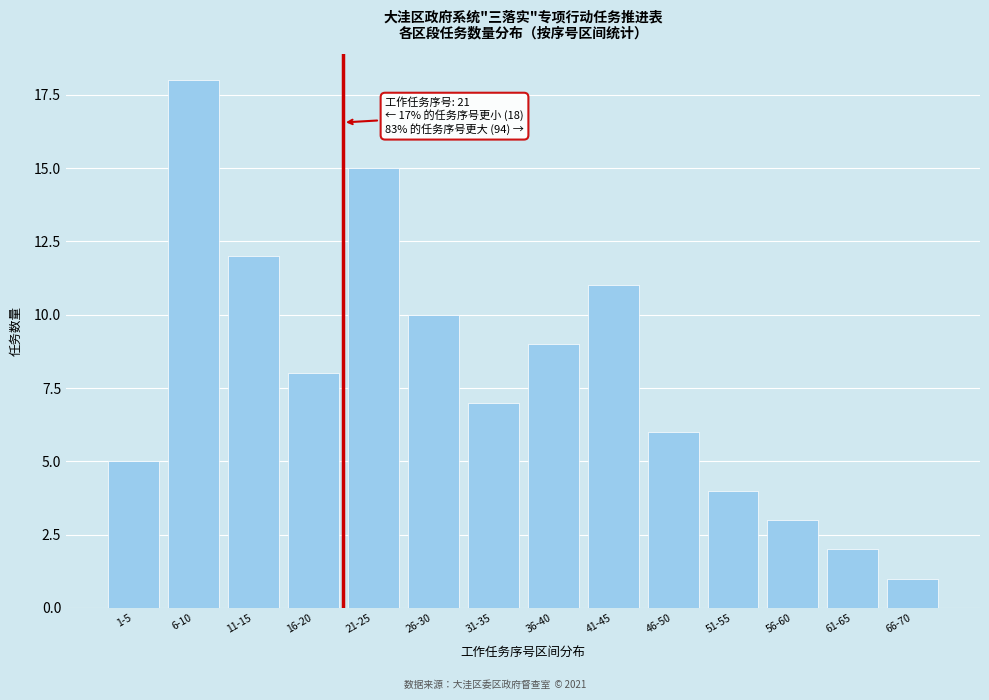

Reading left to right, extract all data points from this chart.

5	18	12	8	15	10	7	9	11	6	4	3	2	1